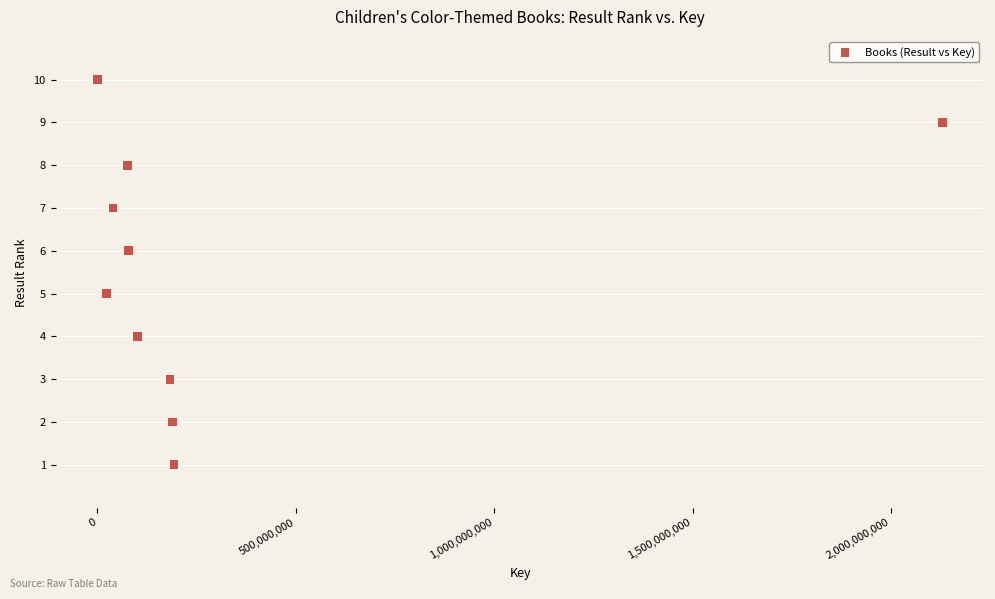

What is the range of Y values (max minus min)?

9